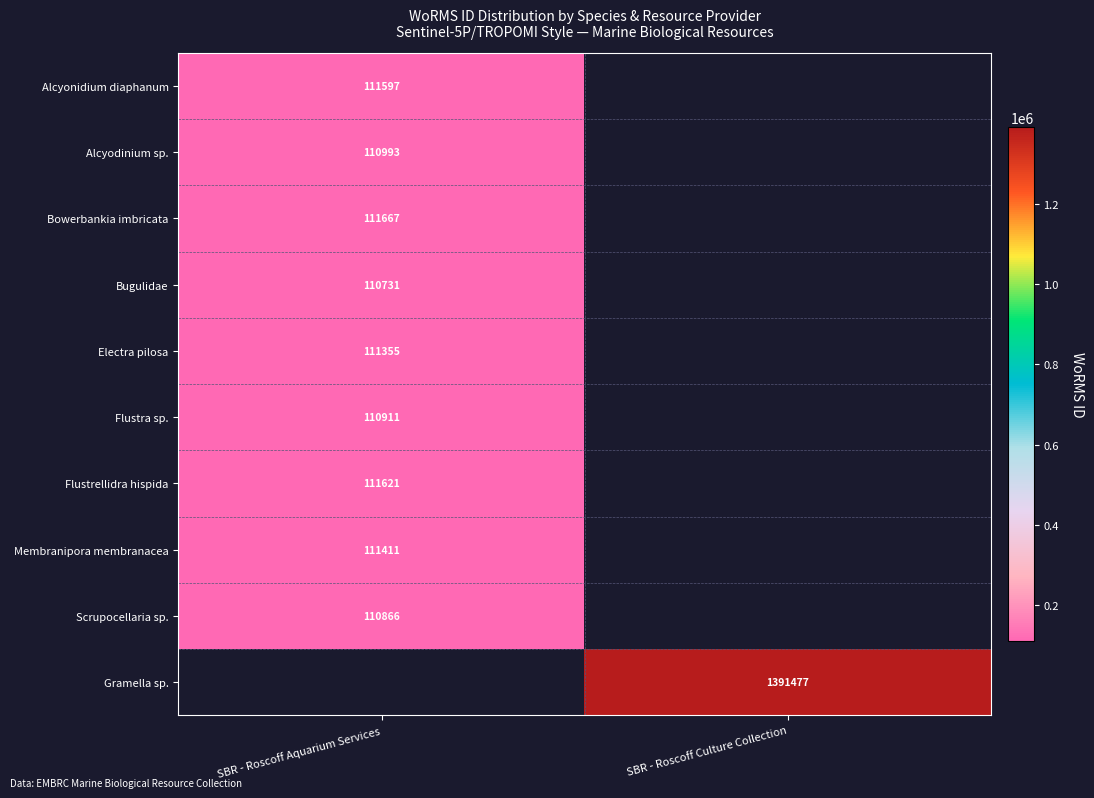

The Flustra sp. series shows 59553 at SBR - Roscoff Aquarium Services. True or false?

False